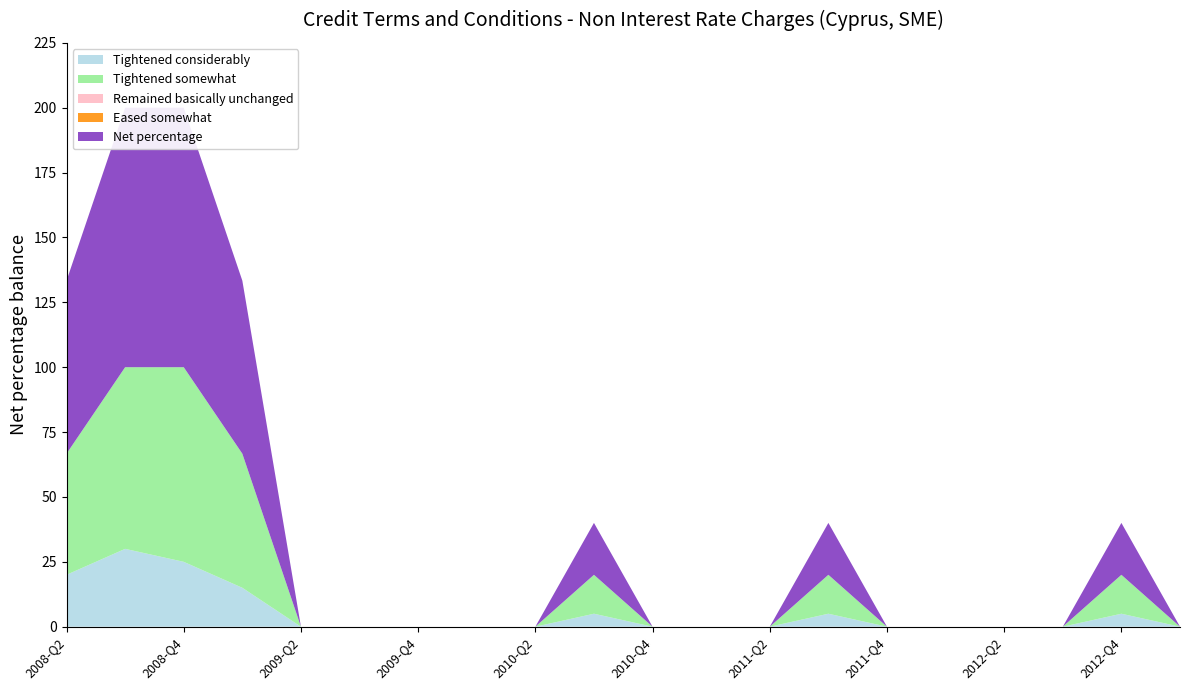

Reading left to right, extract all data points from this chart.

Tightened considerably: 20.0	30.0	25.0	15.0	0.0	0.0	0.0	0.0	0.0	5.0	0.0	0.0	0.0	5.0	0.0	0.0	0.0	0.0	5.0	0.0
Tightened somewhat: 46.7	70.0	75.0	51.7	0.0	0.0	0.0	0.0	0.0	15.0	0.0	0.0	0.0	15.0	0.0	0.0	0.0	0.0	15.0	0.0
Remained basically unchanged: 0.0	0.0	0.0	0.0	0.0	0.0	0.0	0.0	0.0	0.0	0.0	0.0	0.0	0.0	0.0	0.0	0.0	0.0	0.0	0.0
Eased somewhat: 0.0	0.0	0.0	0.0	0.0	0.0	0.0	0.0	0.0	0.0	0.0	0.0	0.0	0.0	0.0	0.0	0.0	0.0	0.0	0.0
Net percentage: 66.7	100.0	100.0	66.7	0.0	0.0	0.0	0.0	0.0	20.0	0.0	0.0	0.0	20.0	0.0	0.0	0.0	0.0	20.0	0.0